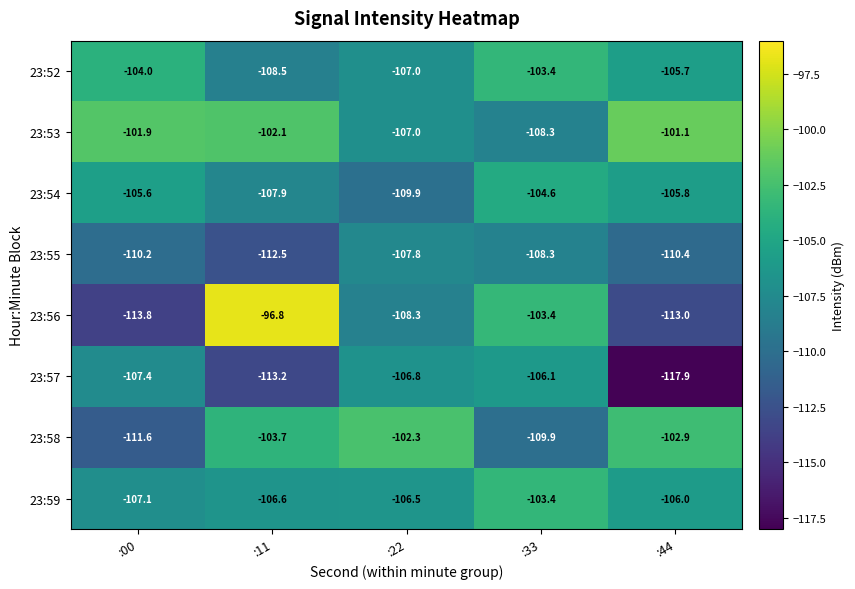

At which category is the sum across all series the highest?

:33